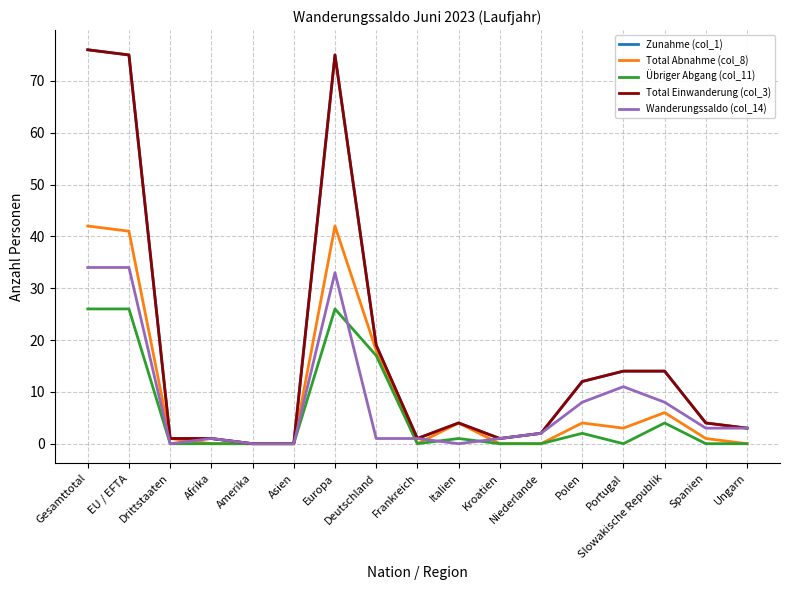

In Übriger Abgang (col_11), how many points are lower than both neighbors (excluding endpoints)?

2